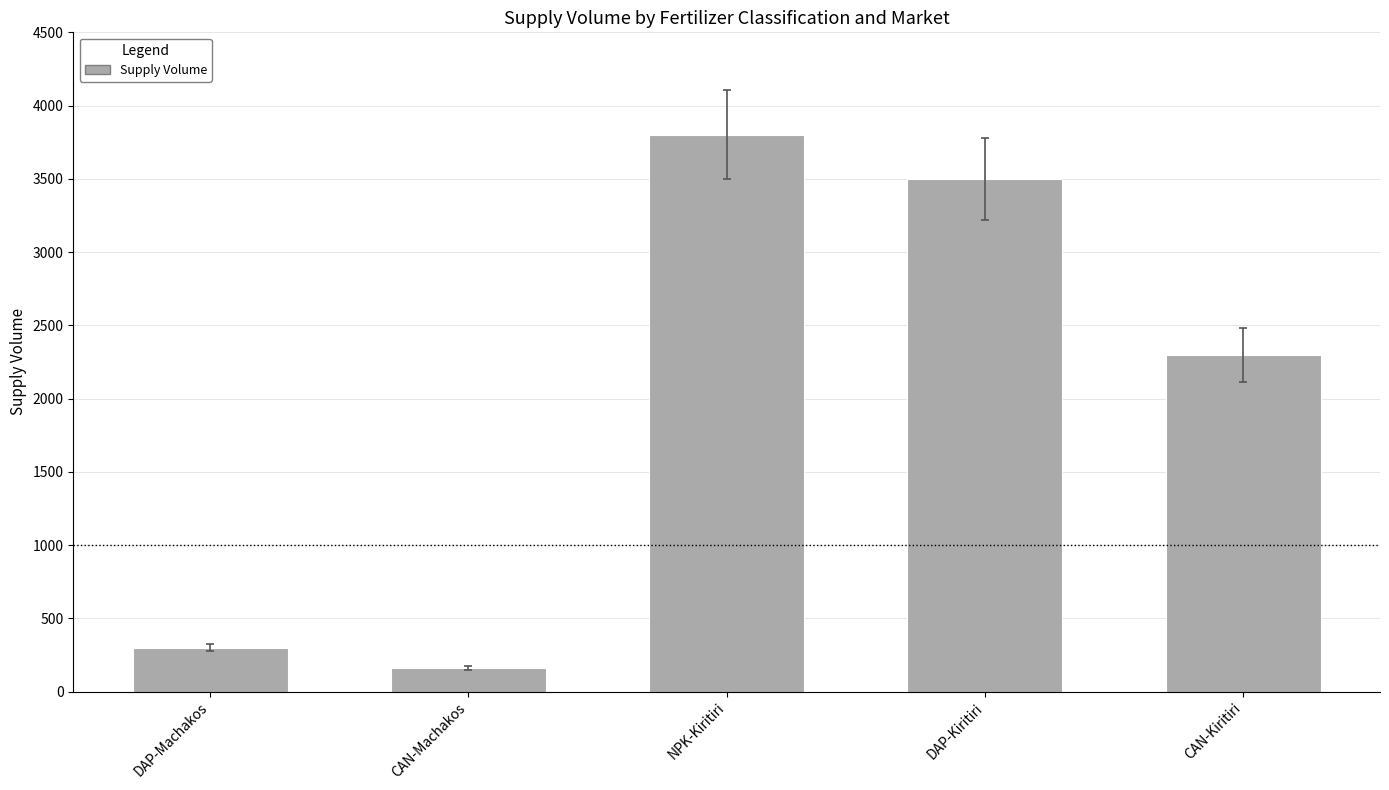

Approximately how many times larger is the value at NPK-Kiritiri compared to DAP-Kiritiri?

1.1